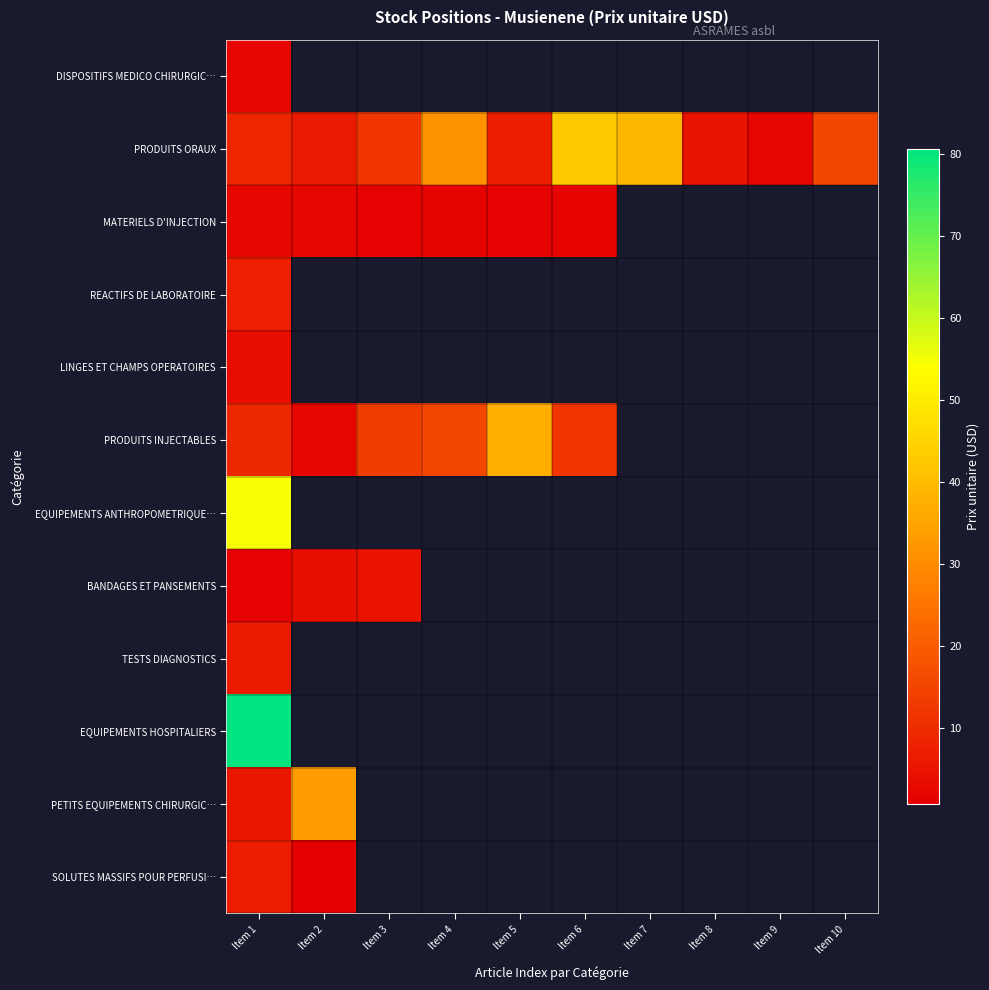

Which series changed the most between Item 1 and Item 8?

PRODUITS ORAUX